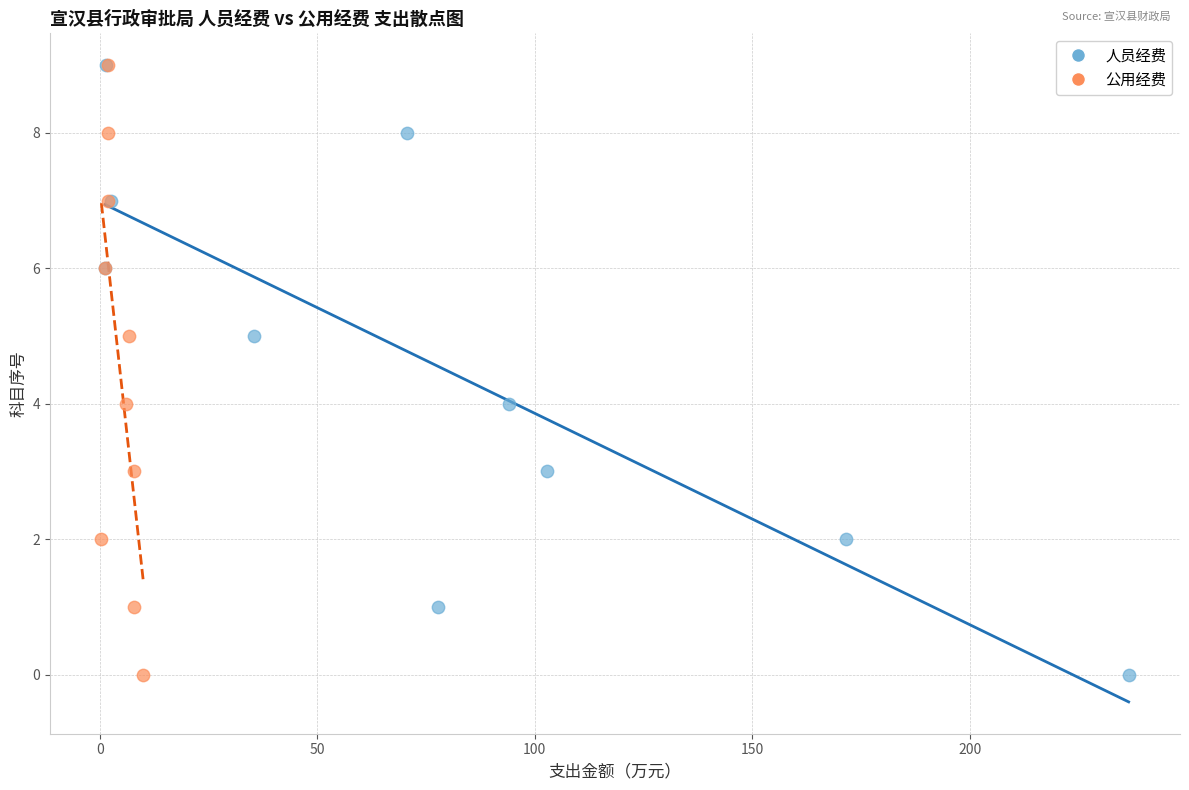

What are all the series names shown in the legend?

人员经费, 公用经费